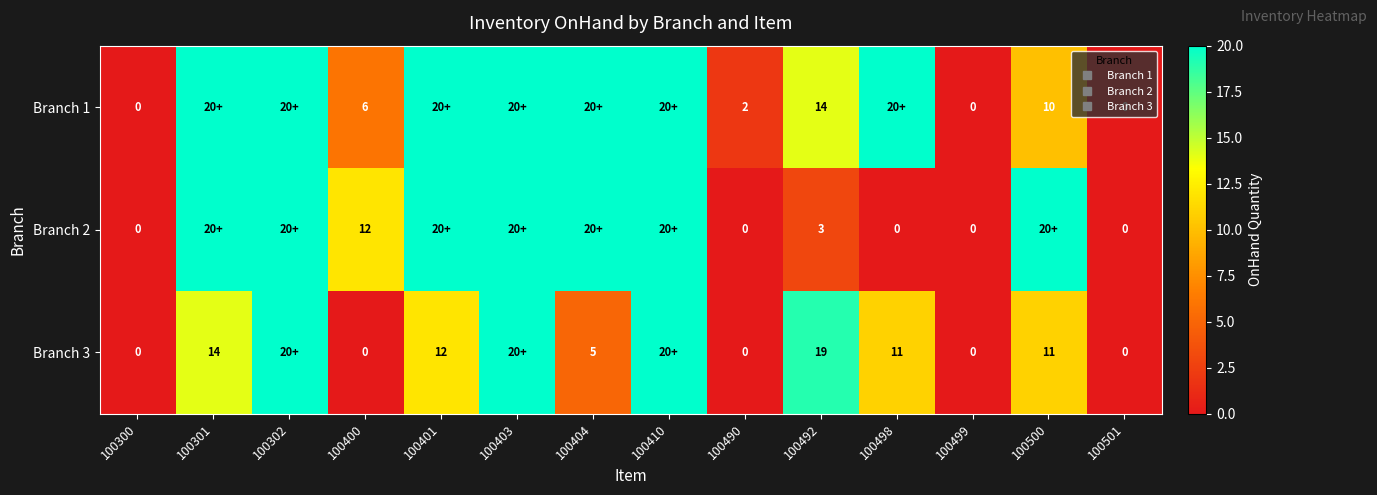

At 100490, list the series in order from smallest to largest.

Branch 2, Branch 3, Branch 1